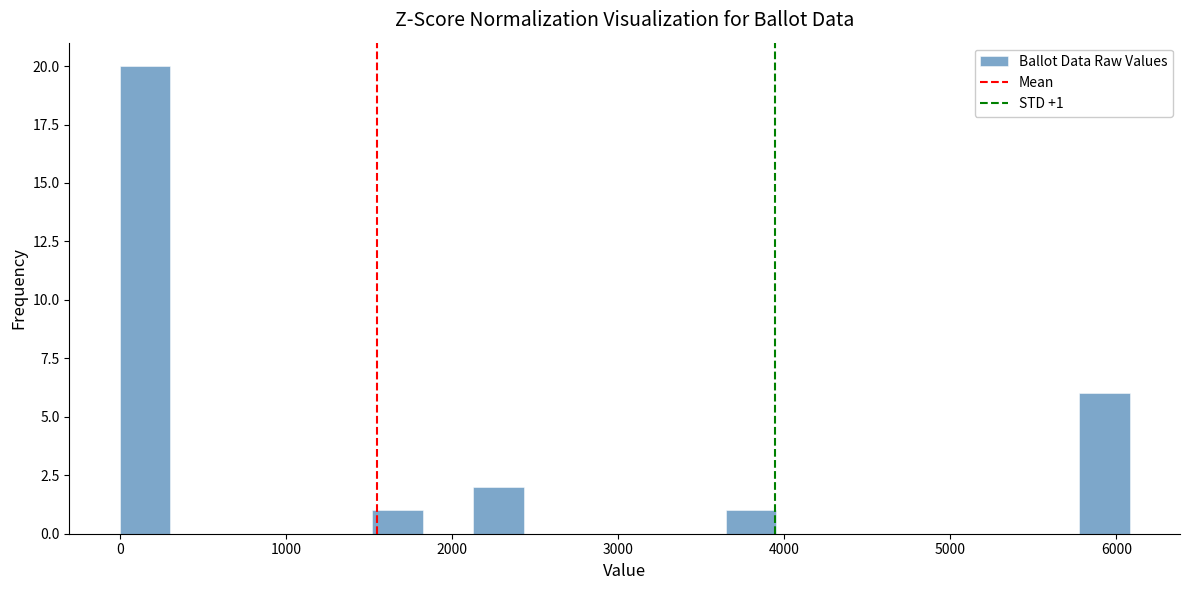

Read against the x-axis, roughly where is the centre of the tallest bar?

200